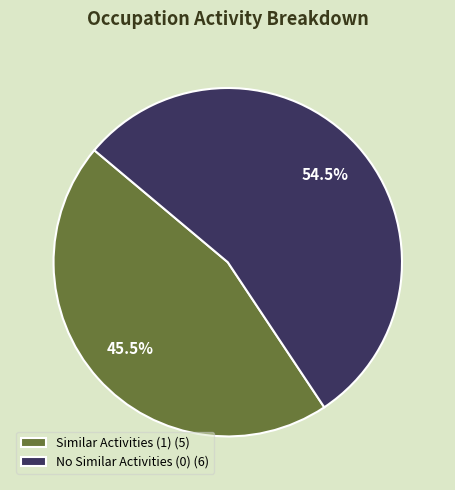

Which has a higher value, Similar Activities (1) (5) or No Similar Activities (0) (6)?

No Similar Activities (0) (6)